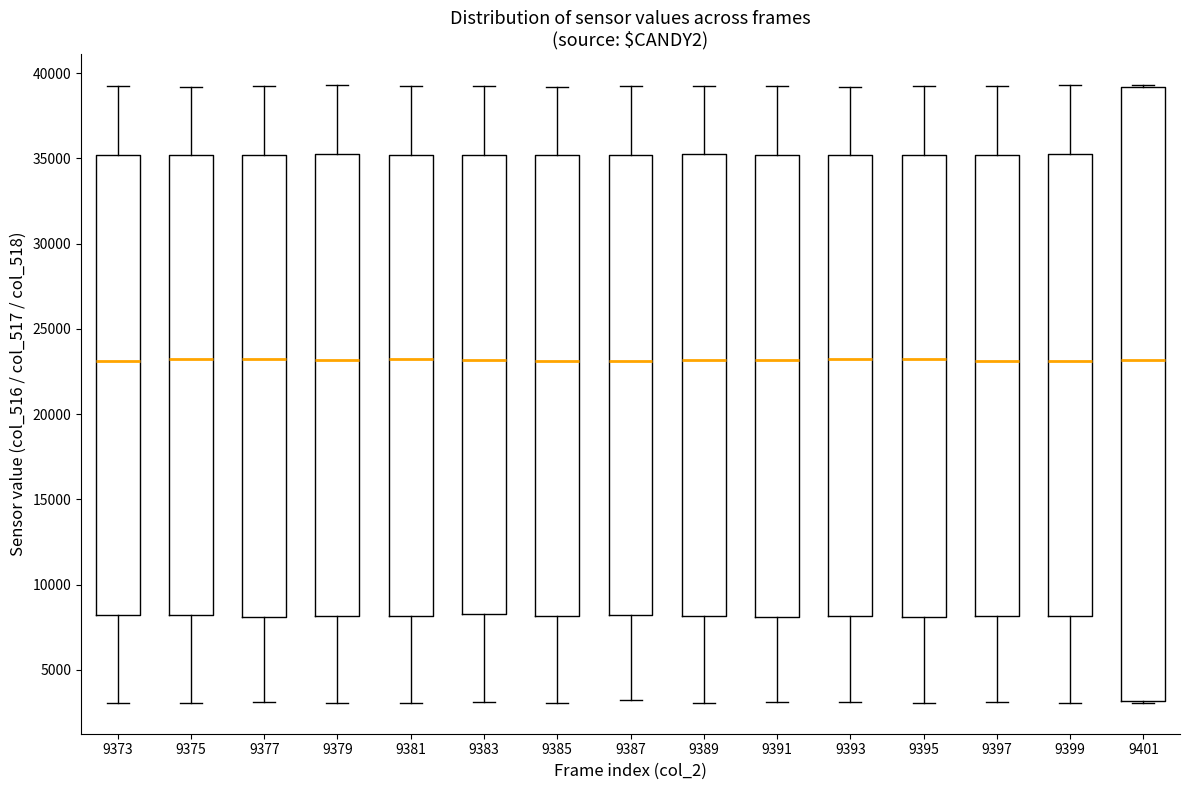

Which box is the tallest, from its lower edge to its upper edge?

9401